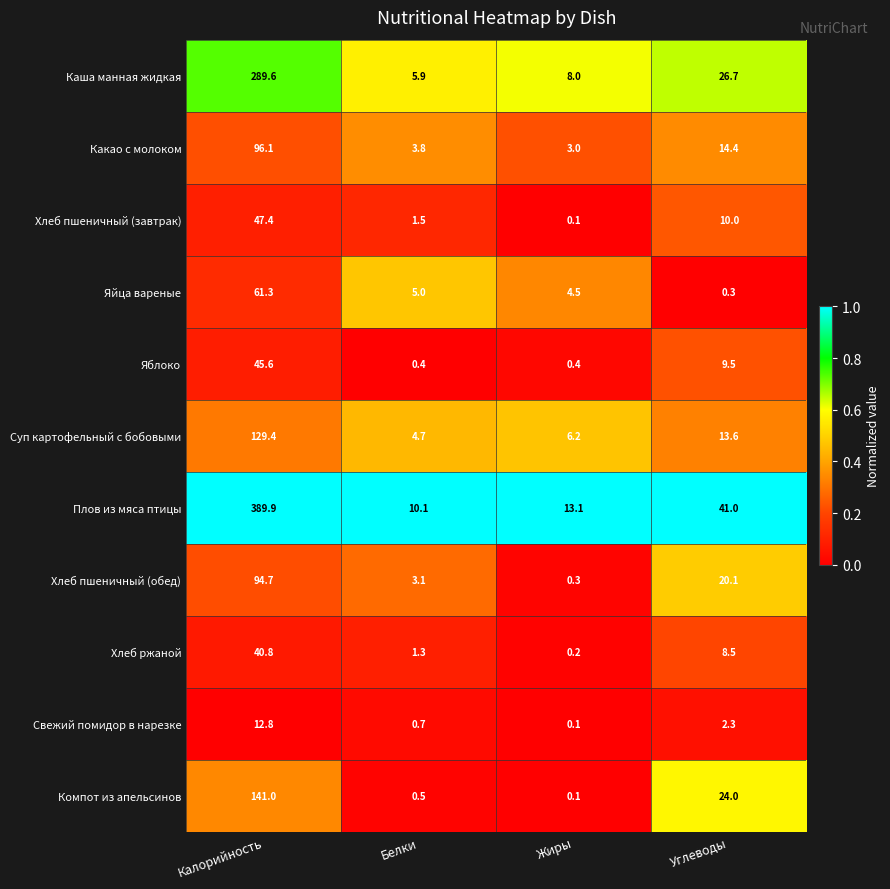

What is the difference between the Хлеб ржаной values at Калорийность and Жиры?

40.6